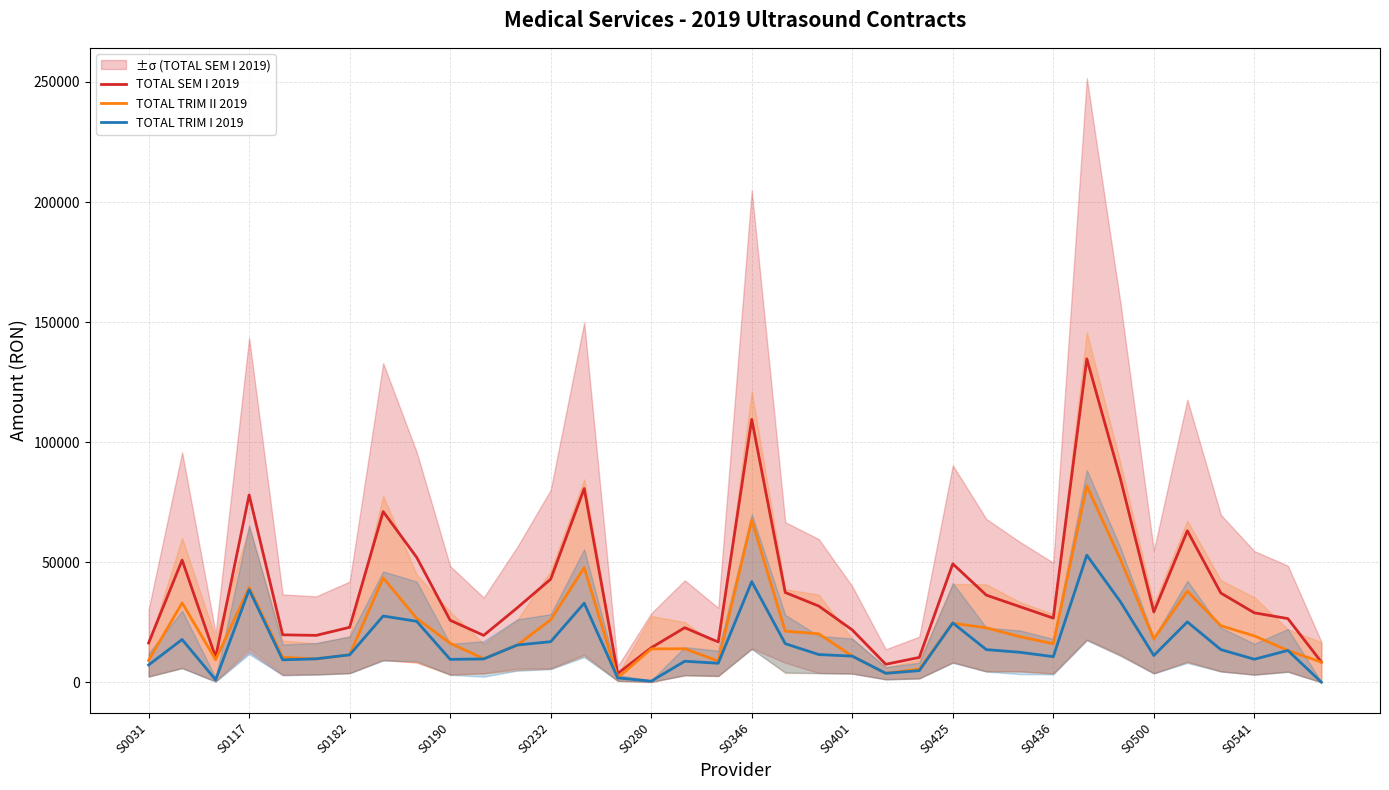

Which series ends up on top after the final intersection of TOTAL TRIM II 2019 and TOTAL TRIM I 2019?

TOTAL TRIM II 2019